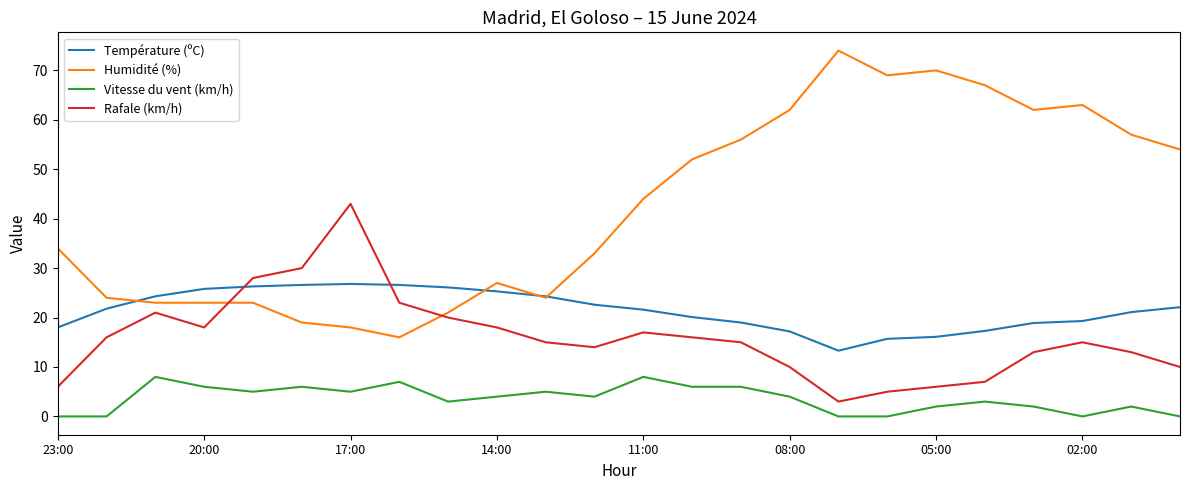

Which series has the largest range (max minus min)?

Humidité (%)